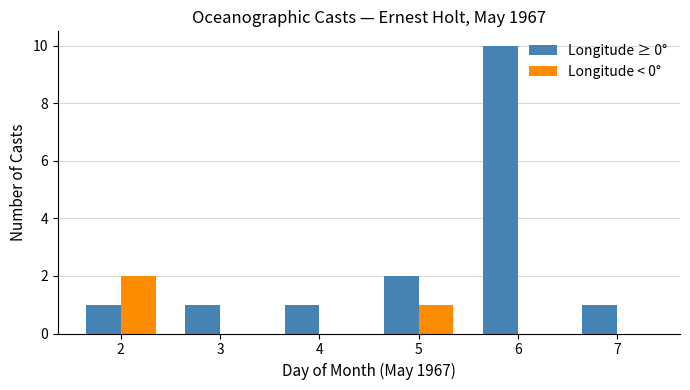

True or false: Longitude < 0° has a value of 0 at 6.

True